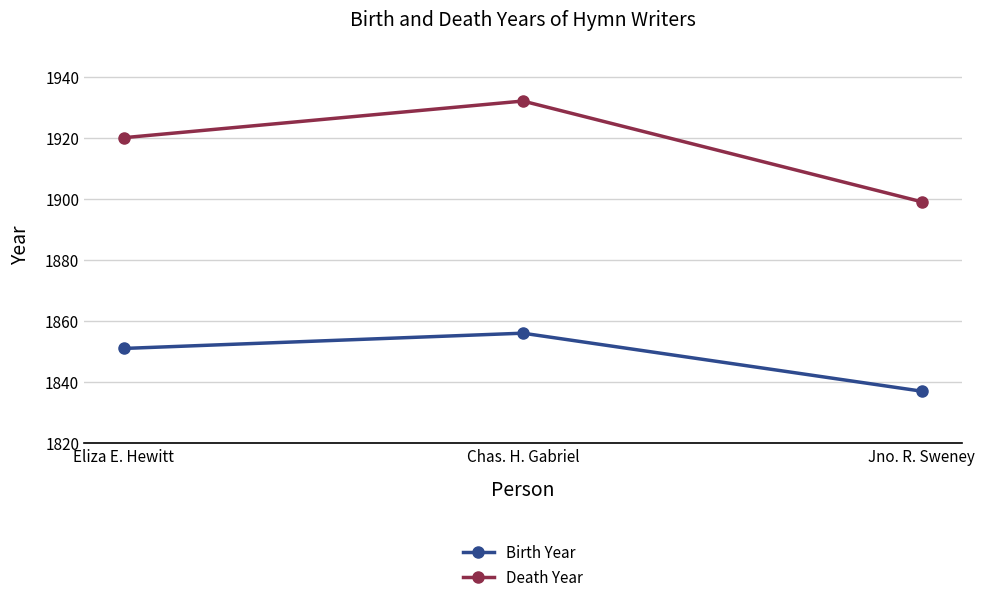

Rank the series by their average value, from highest to lowest.

Death Year, Birth Year